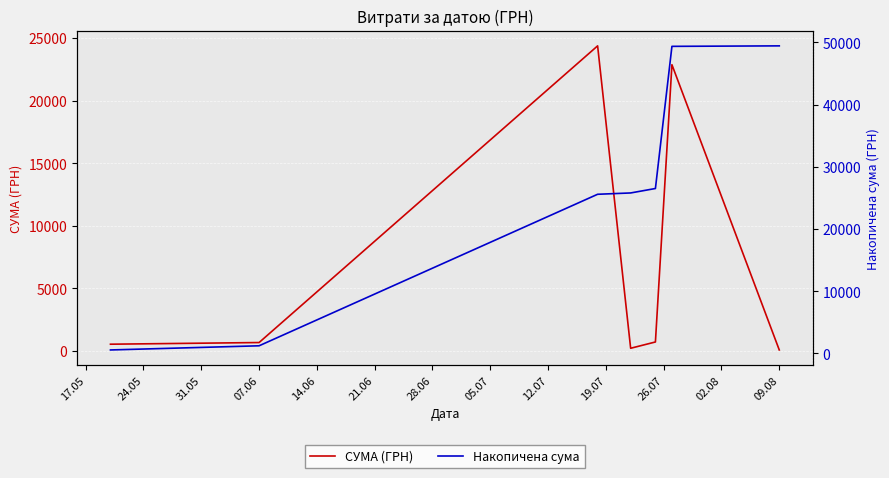

Between 14.06 and 28.06, which series saw the biggest shift?

Накопичена сума